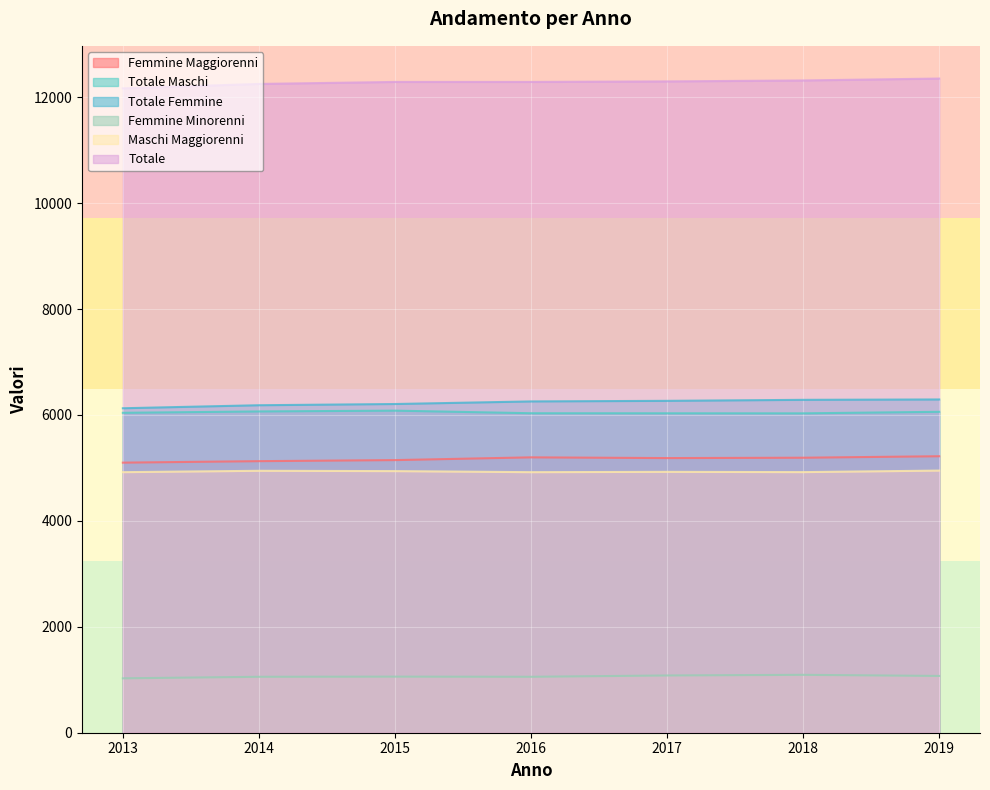

Is it true that Totale Maschi equals 10143 at 2014?

False